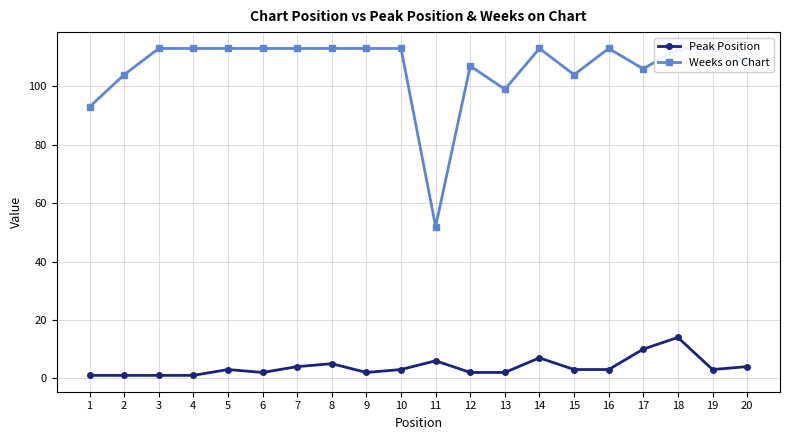

Reading left to right, extract all data points from this chart.

Peak Position: 1=1	2=1	3=1	4=1	5=3	6=2	7=4	8=5	9=2	10=3	11=6	12=2	13=2	14=7	15=3	16=3	17=10	18=14	19=3	20=4
Weeks on Chart: 1=93	2=104	3=113	4=113	5=113	6=113	7=113	8=113	9=113	10=113	11=52	12=107	13=99	14=113	15=104	16=113	17=106	18=113	19=113	20=109